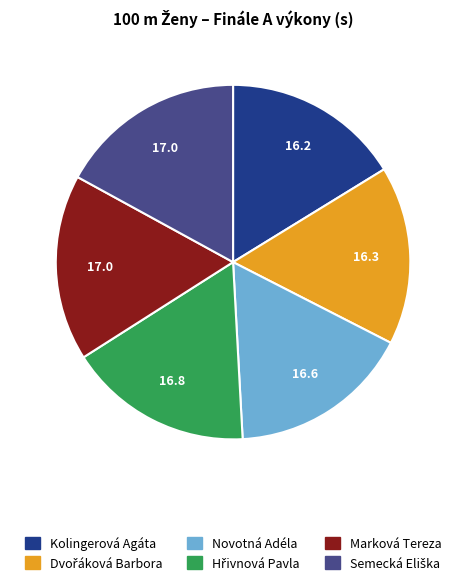

Does Marková Tereza account for over 50% of the chart?

No